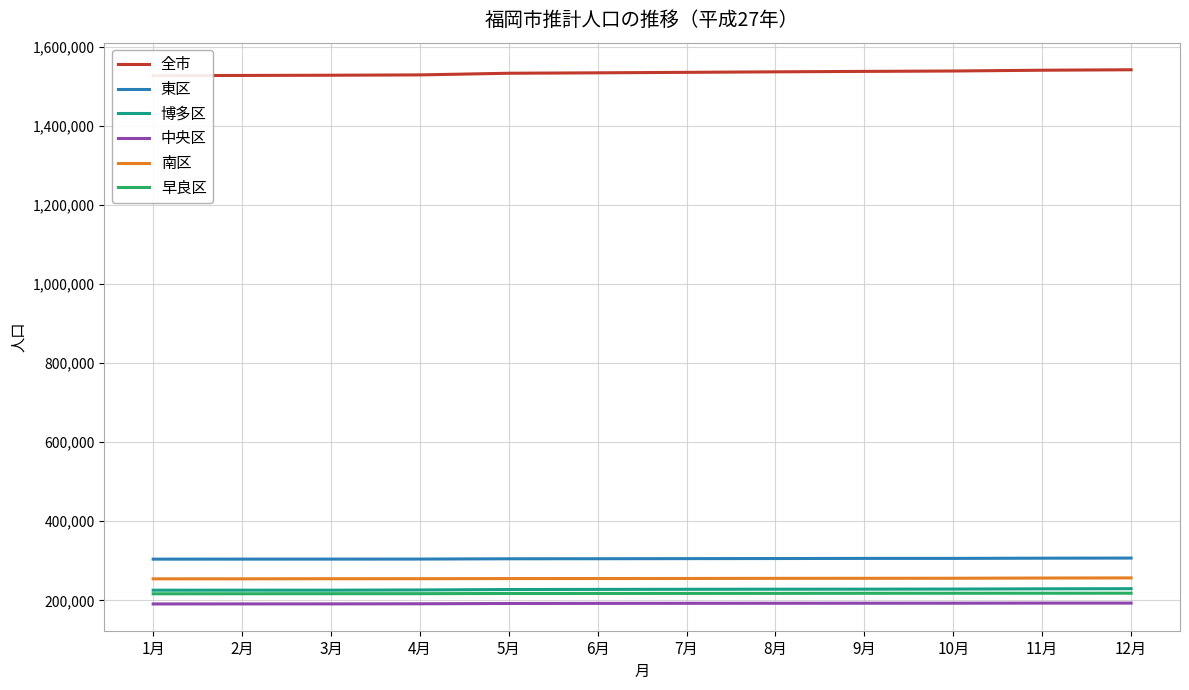

Is this an area chart (filled region under the line)?

No